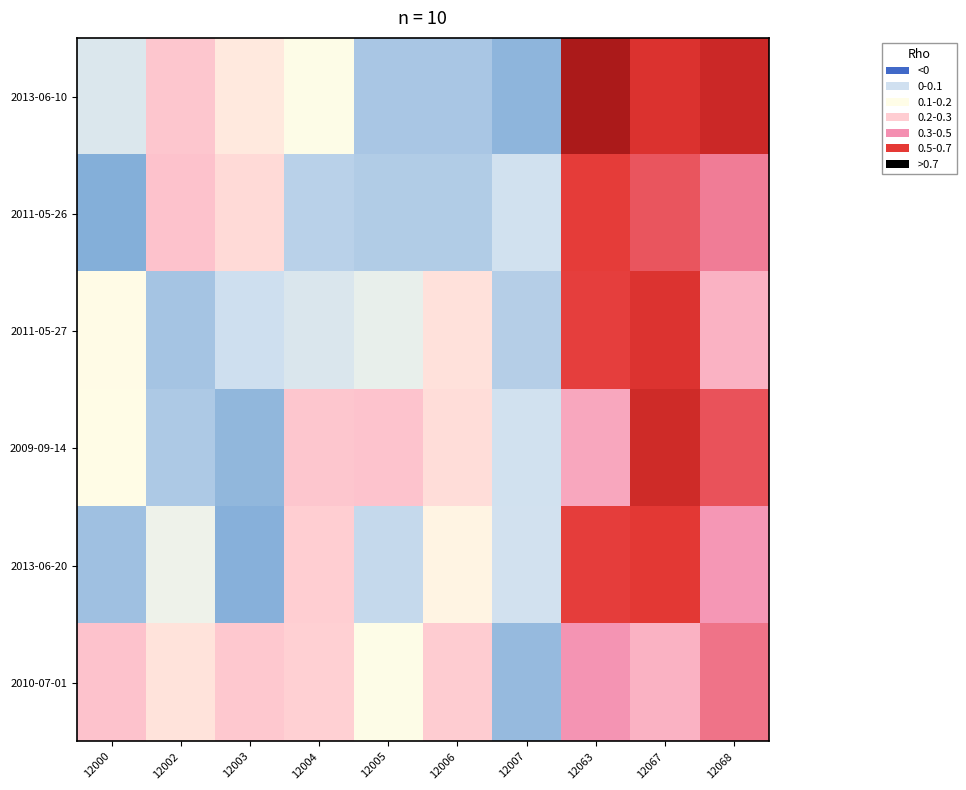

Which series has the widest spread of values?

2013-06-10